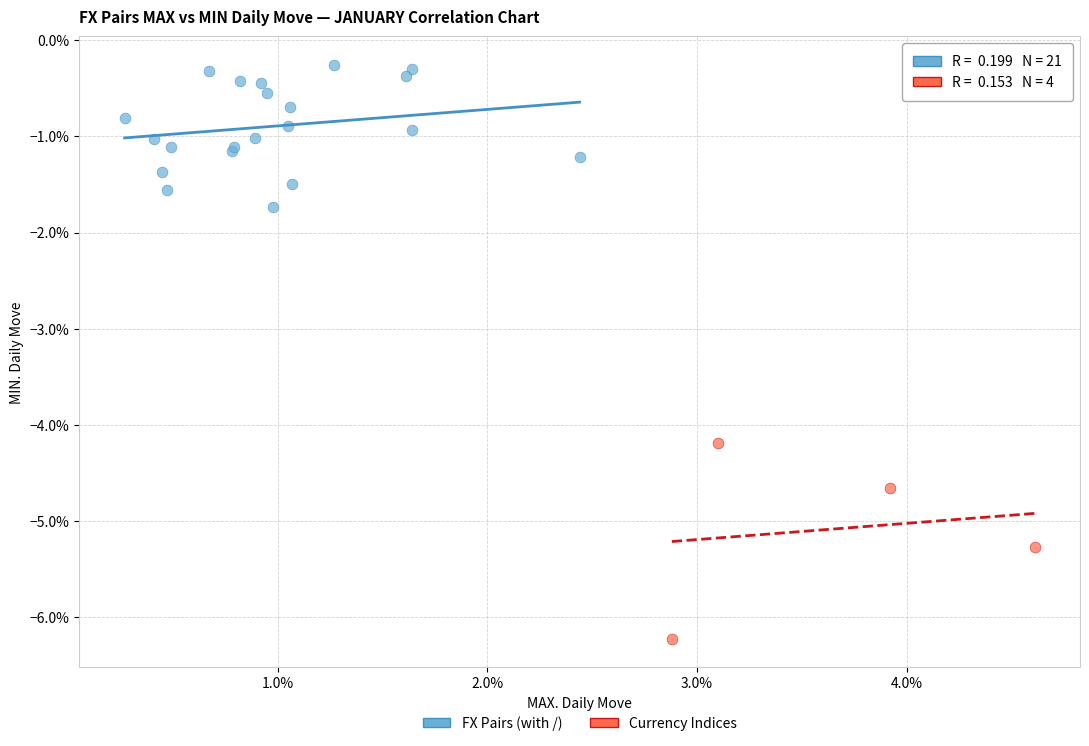

What are all the series names shown in the legend?

FX Pairs (with /), Currency Indices